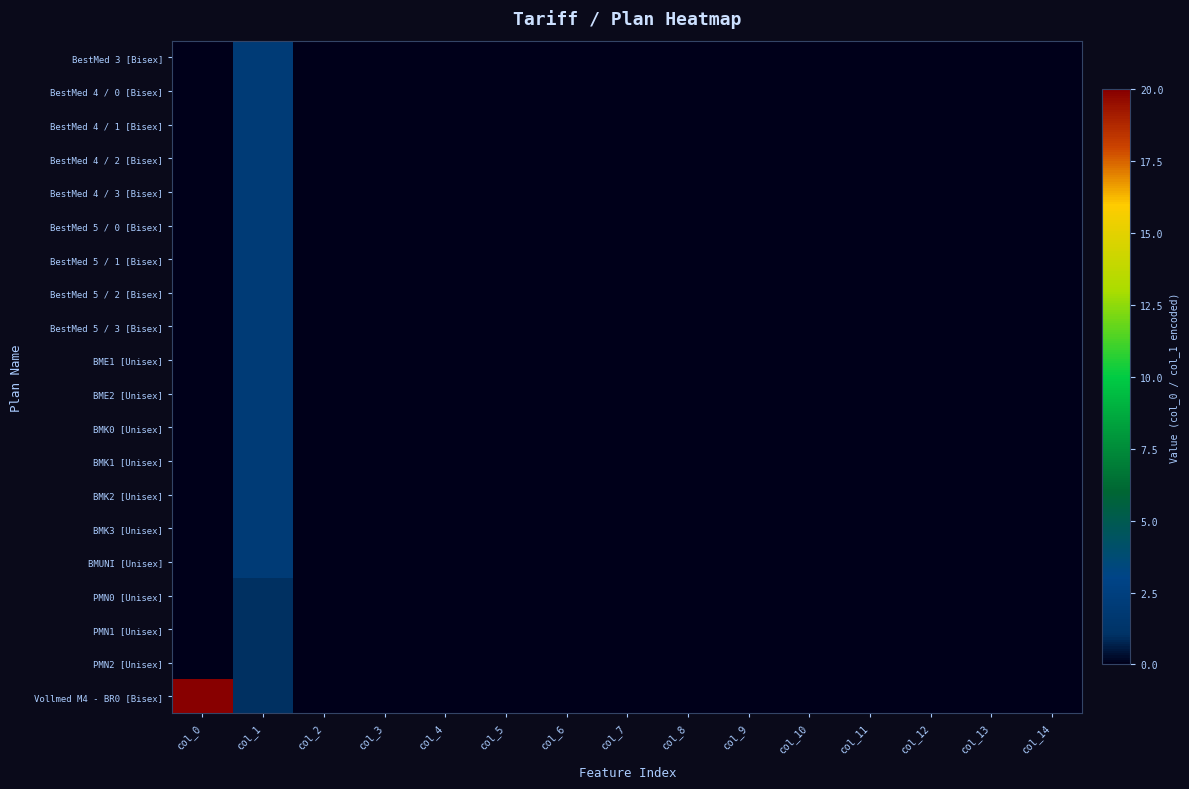

How many data points does each series have?

15